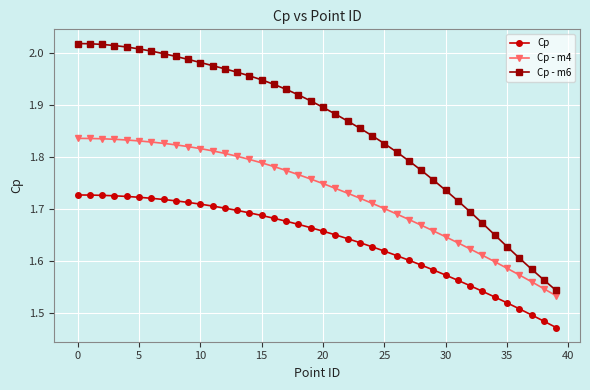

Which series has the largest total across all categories?

Cp - m6